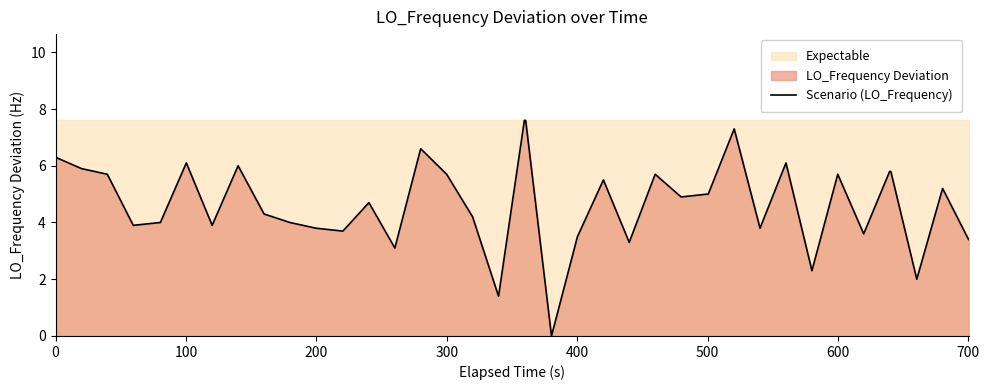

What is the sum of all values?

186.1